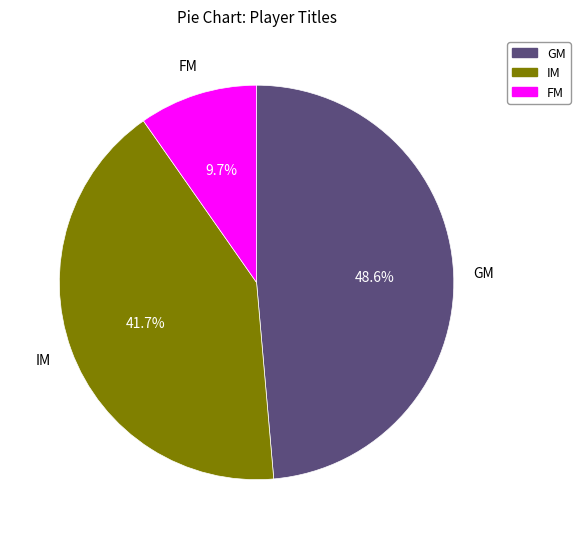

What percentage is NOT represented by IM?

58.3%